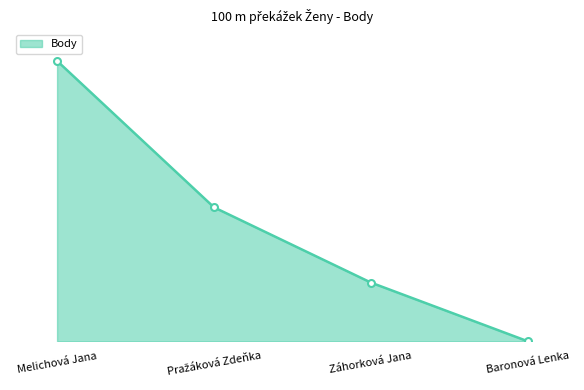

True or false: the data shows -280 at Baronová Lenka.

False